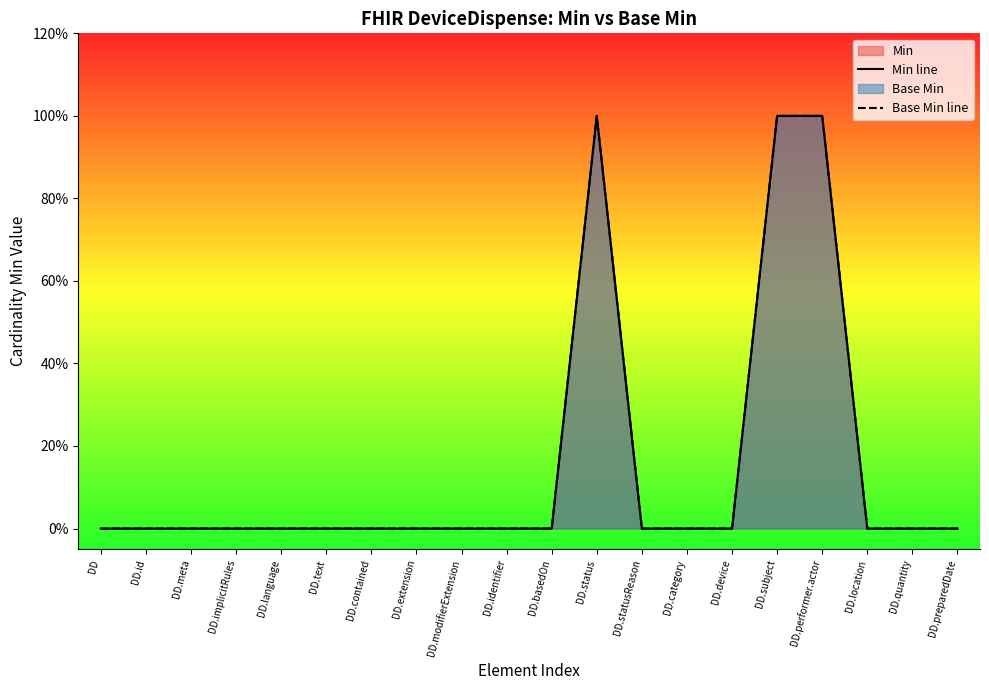

How many series are shown in this chart?

2